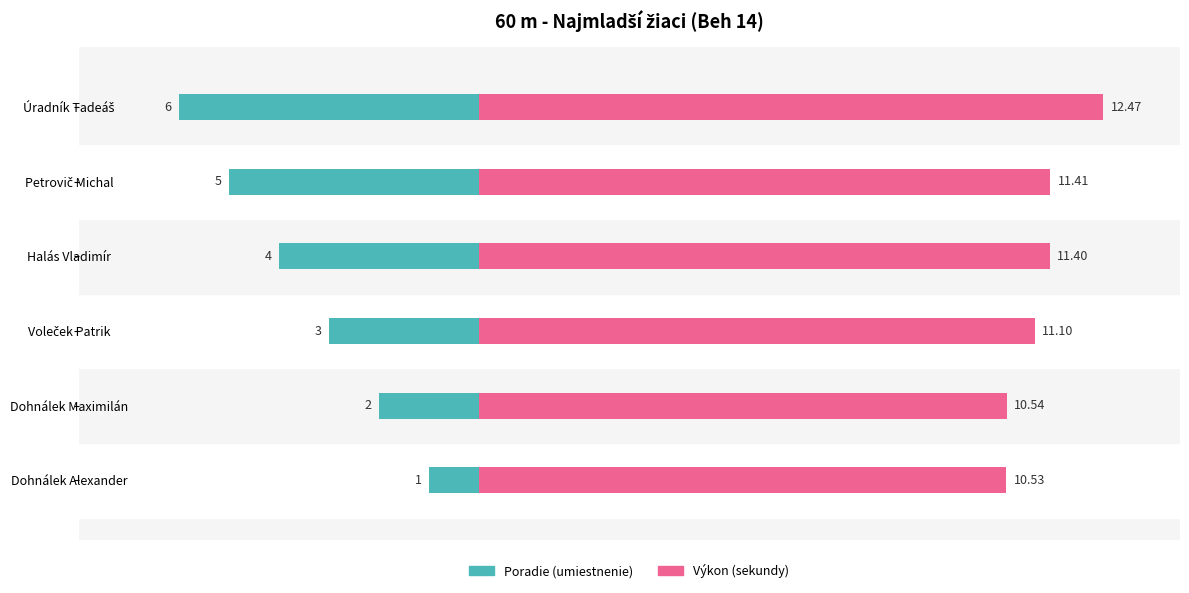

At how many categories does at least one series exceed 0?

6